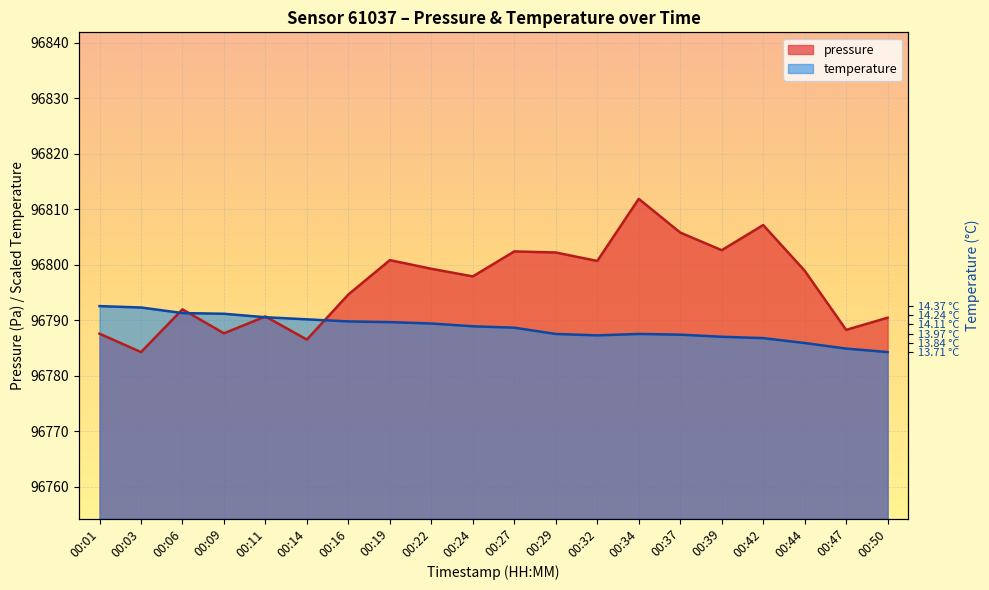

Between 00:19 and 00:42, which is larger?

00:42